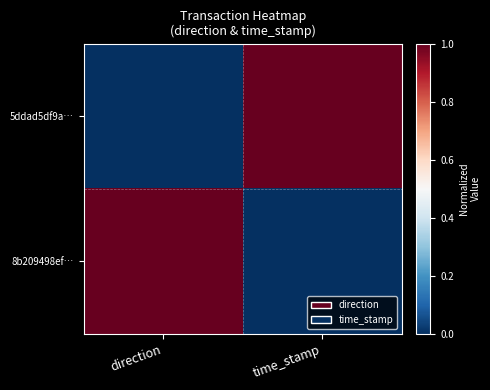

Rank the series at direction from lowest to highest value.

5ddad5df9a…, 8b209498ef…